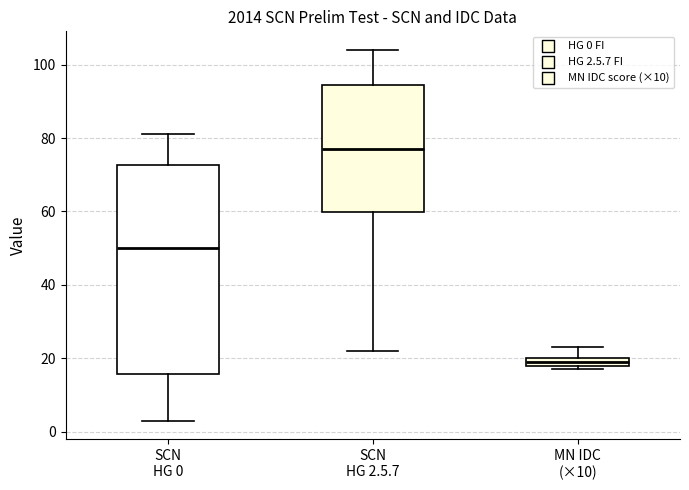

Which box's median line is the highest?

SCN HG 2.5.7